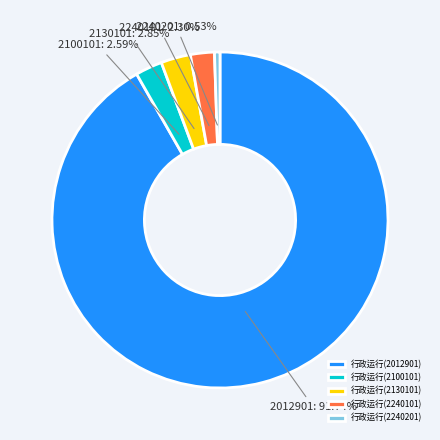

The 行政运行(2240201) slice represents 11% of the pie. True or false?

False